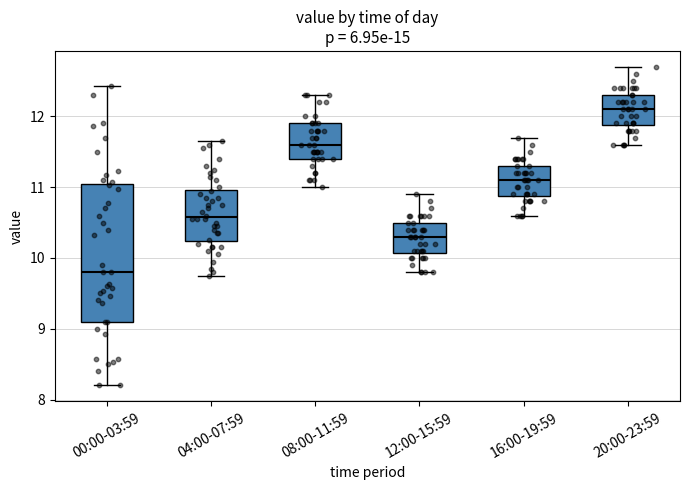

Reading left to right, read every box against the y-axis: the position of its median line, the range the box covers, and the ends of its whiskers. The values are not printed on the chart, so give them approximately, as read against the axis.

00:00-03:59: median 9.8, box 9.1 to 11.0, whiskers 8.2 to 12.4
04:00-07:59: median 10.6, box 10.2 to 11.0, whiskers 9.8 to 11.7
08:00-11:59: median 11.6, box 11.4 to 11.9, whiskers 11.0 to 12.3
12:00-15:59: median 10.3, box 10.1 to 10.5, whiskers 9.8 to 10.9
16:00-19:59: median 11.1, box 10.9 to 11.3, whiskers 10.6 to 11.7
20:00-23:59: median 12.1, box 11.9 to 12.3, whiskers 11.6 to 12.7